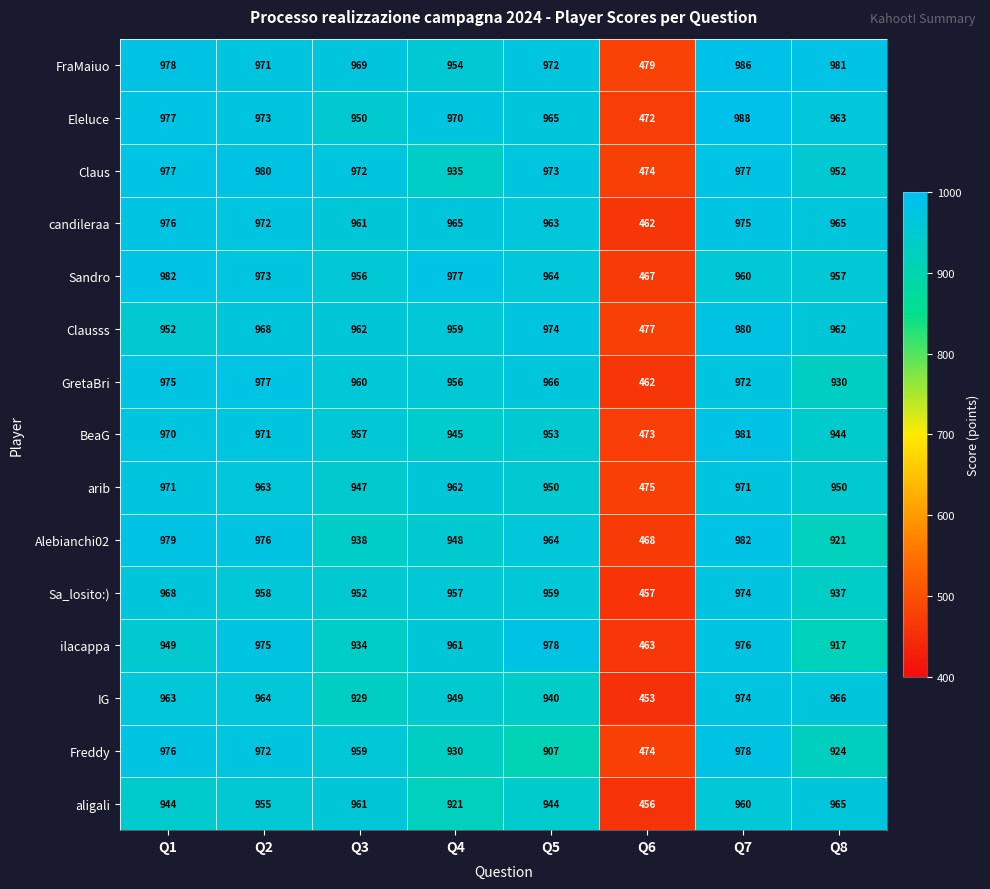

Which series has the largest total across all categories?

FraMaiuo